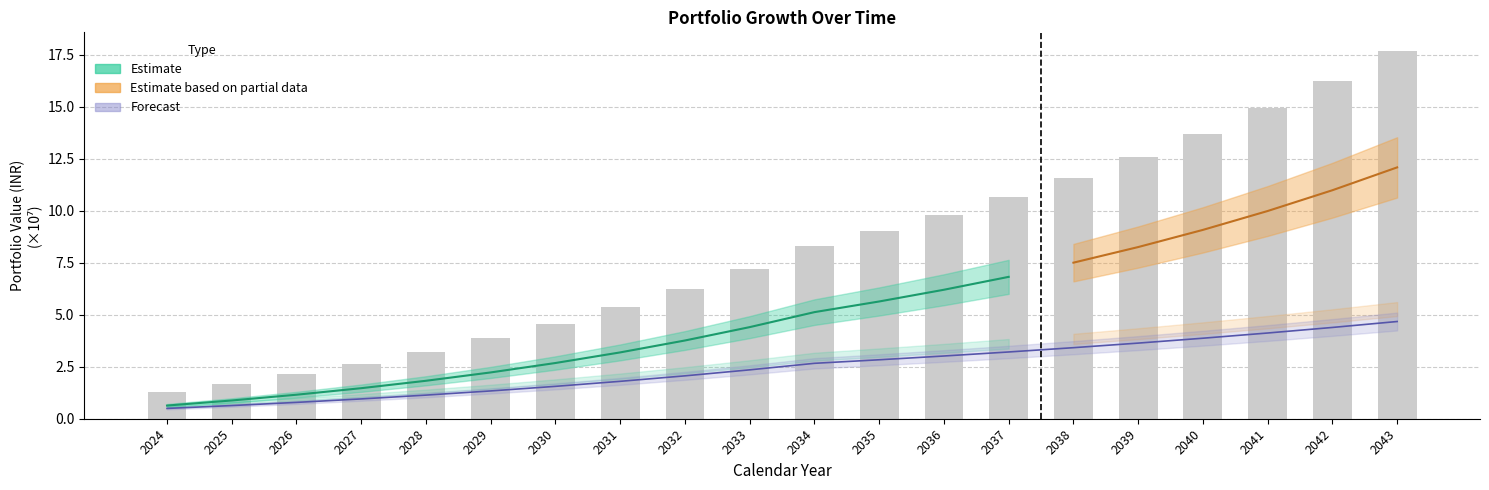

Count the number of categories in the chart.

20